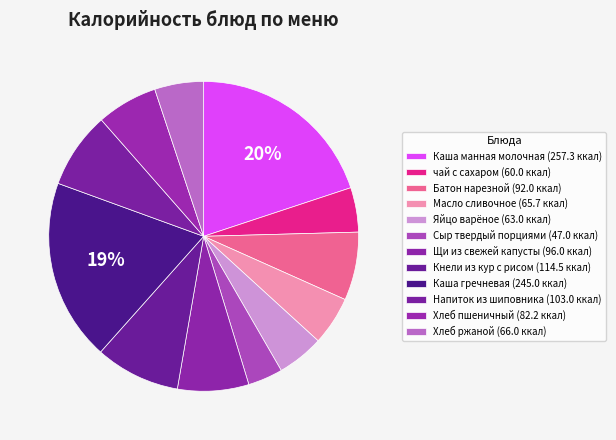

What is the change in value from Сыр твердый порциями to Щи из свежей капусты?

+49.0